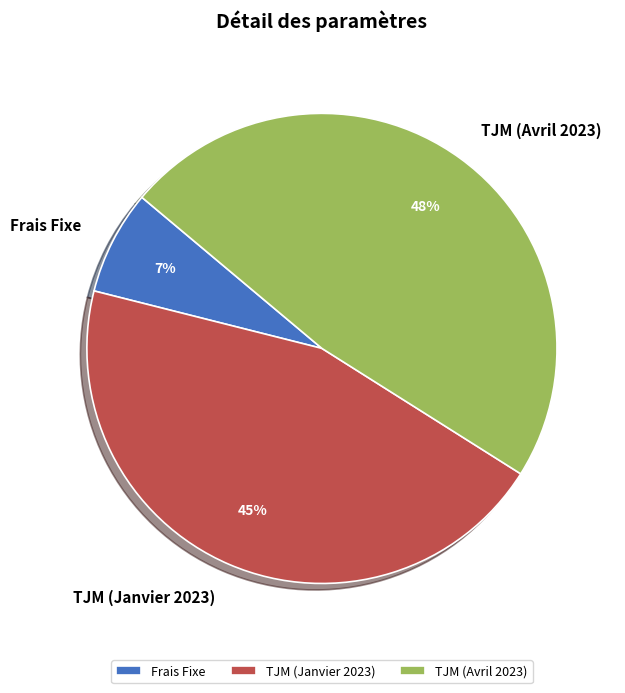

To the nearest percent, what percentage of the pie is TJM (Avril 2023)?

48%